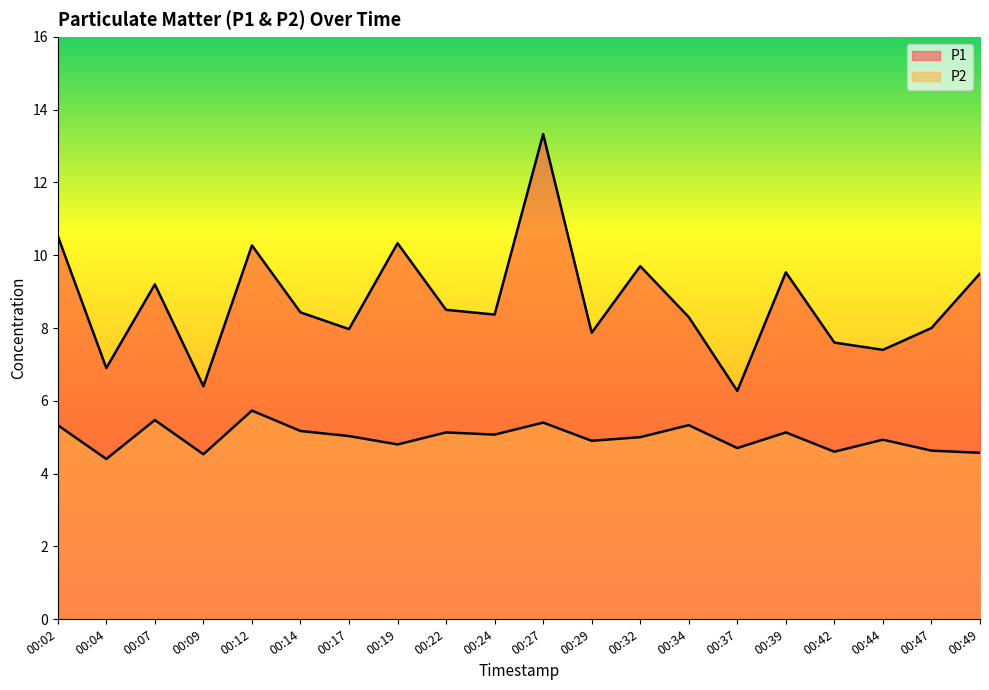

Which series has the largest total across all categories?

P1